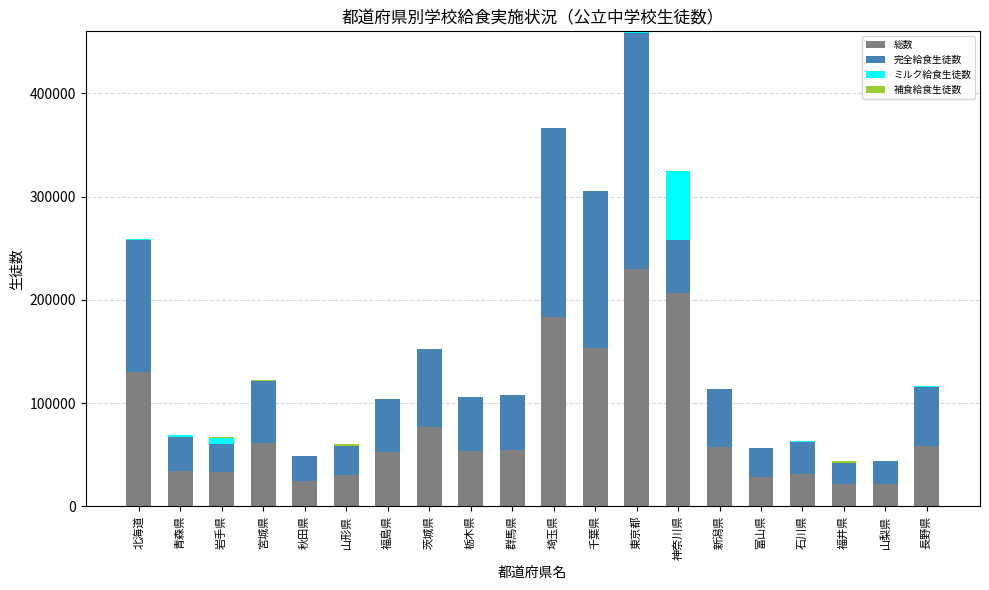

At which category is the sum across all series the highest?

東京都